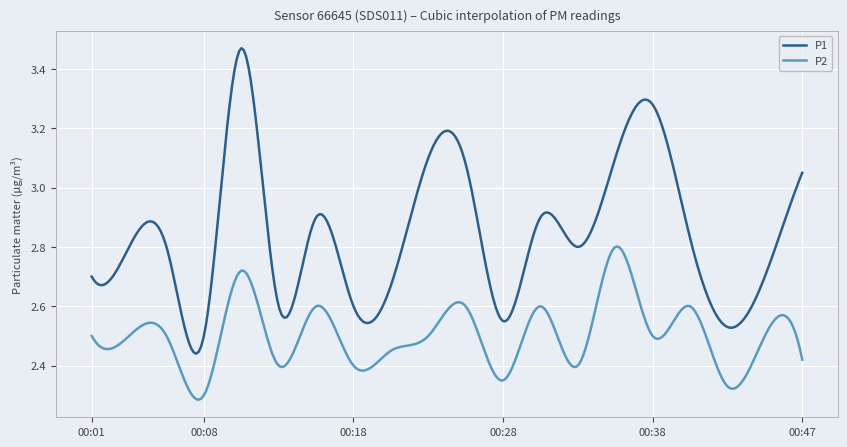

At how many categories does at least one series exceed 2?

300